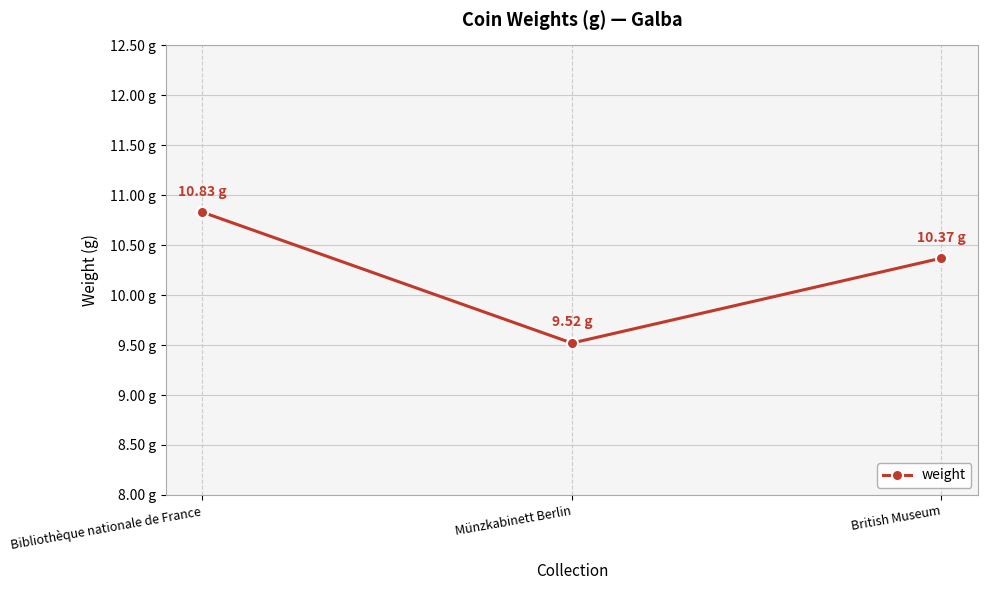

List the labels in order of value, largest first.

Bibliothèque nationale de France, British Museum, Münzkabinett Berlin